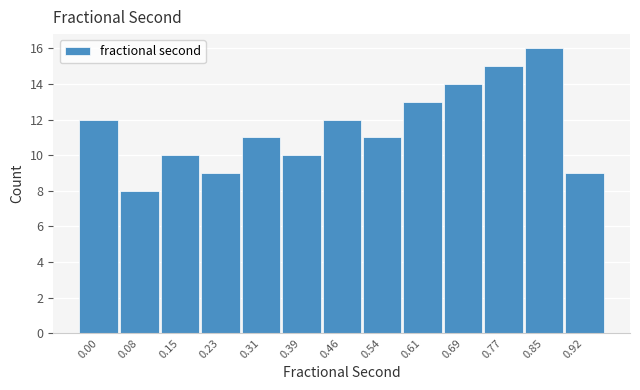

Reading left to right, extract all data points from this chart.

12	8	10	9	11	10	12	11	13	14	15	16	9